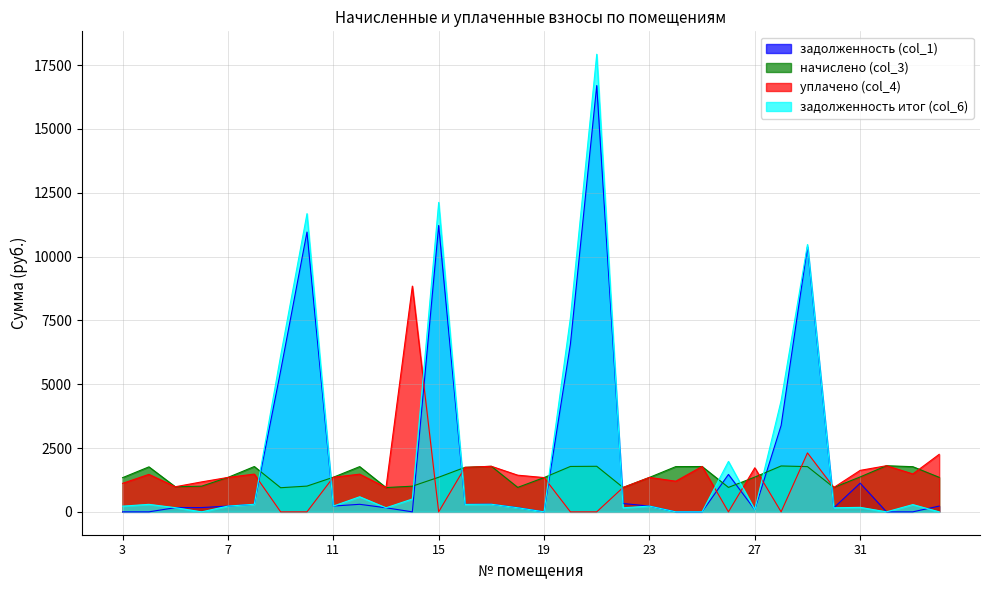

How many values in the уплачено (col_4) series are below 1348?

15